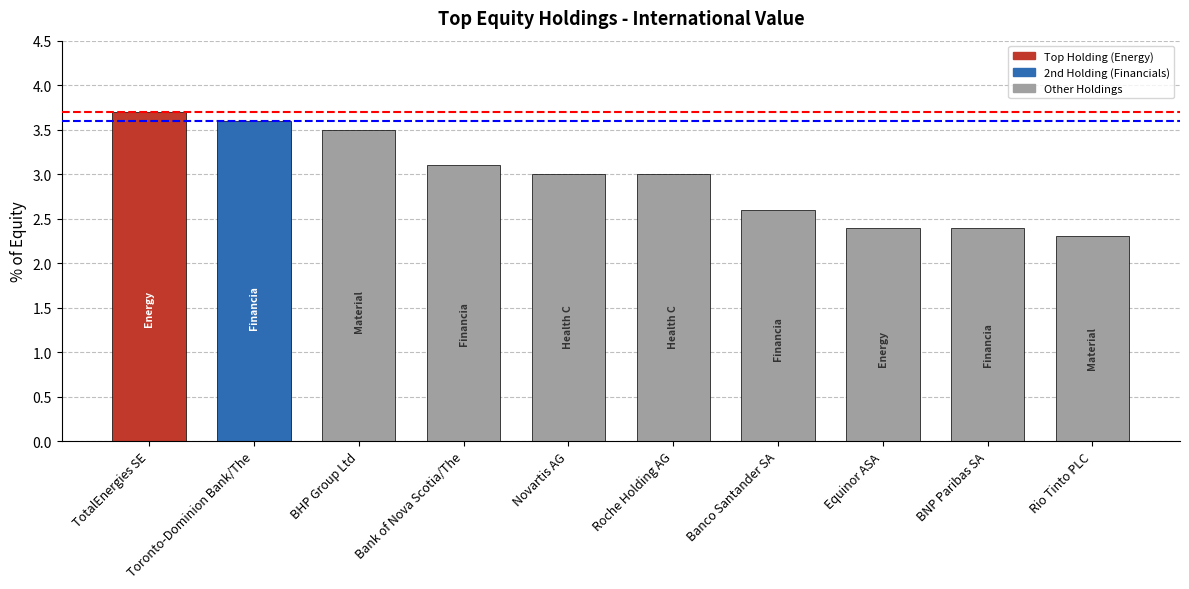

Which has a higher value, Equinor ASA or Banco Santander SA?

Banco Santander SA